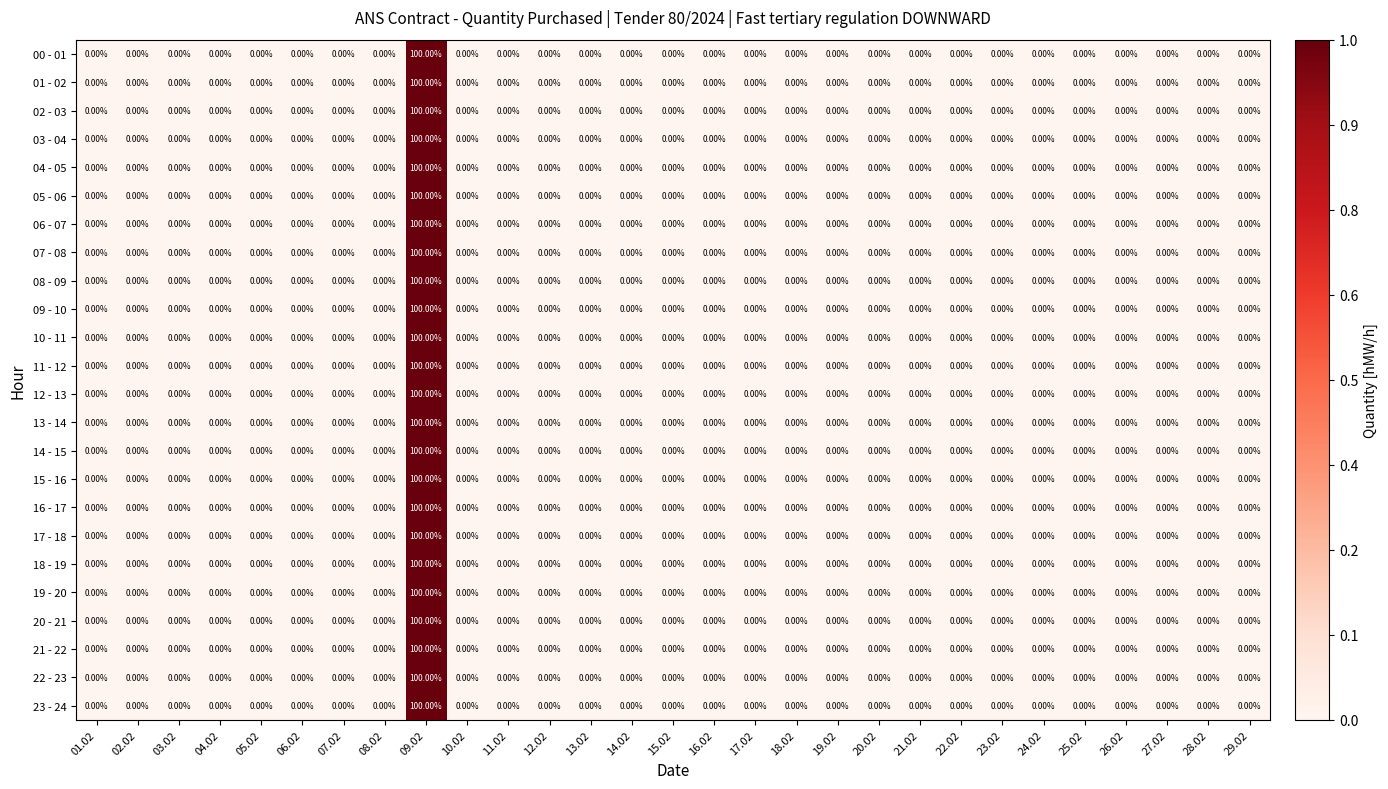

At which category is the sum across all series the highest?

09.02